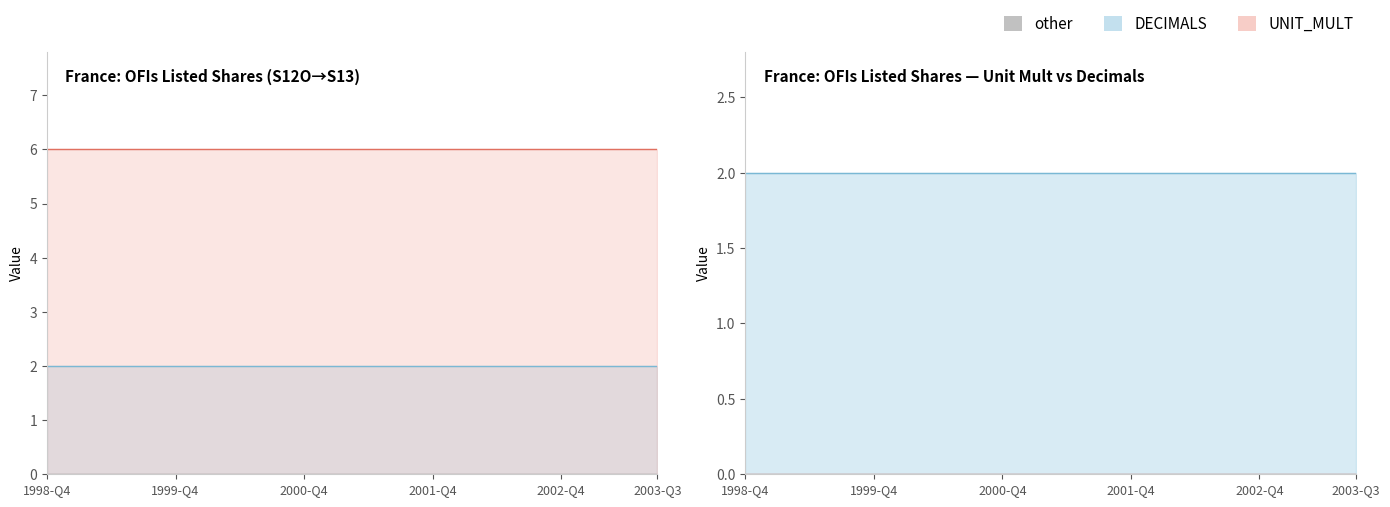

At which label does UNIT_MULT reach its minimum?

1998-Q4